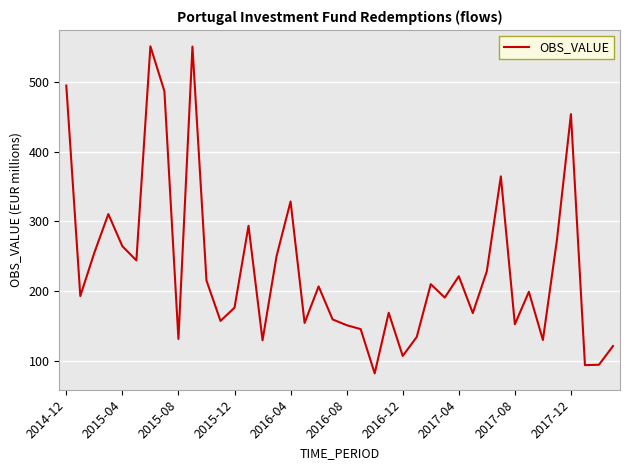

What is the greatest value displayed?

550.7